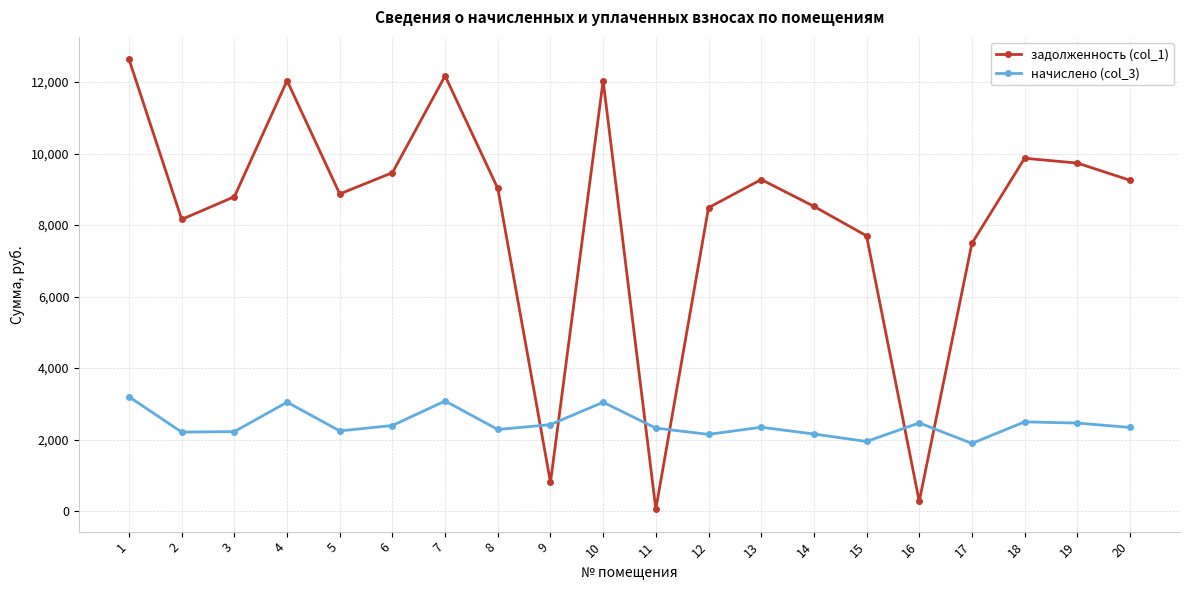

The value of начислено (col_3) at 18 is 3983.3. True or false?

False